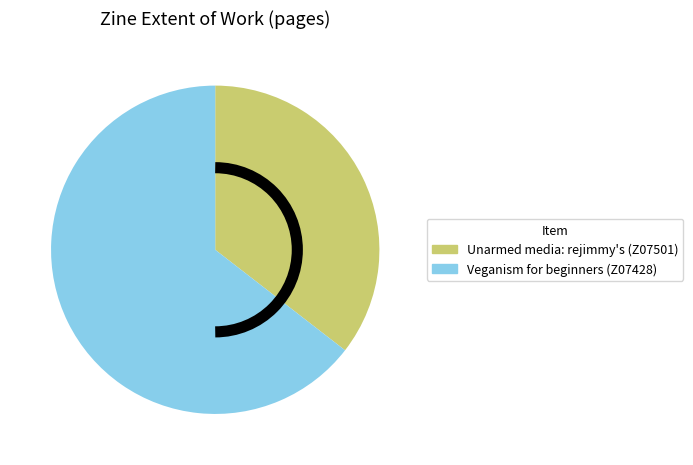

Which slice is the smallest?

Unarmed media: rejimmy's (Z07501)